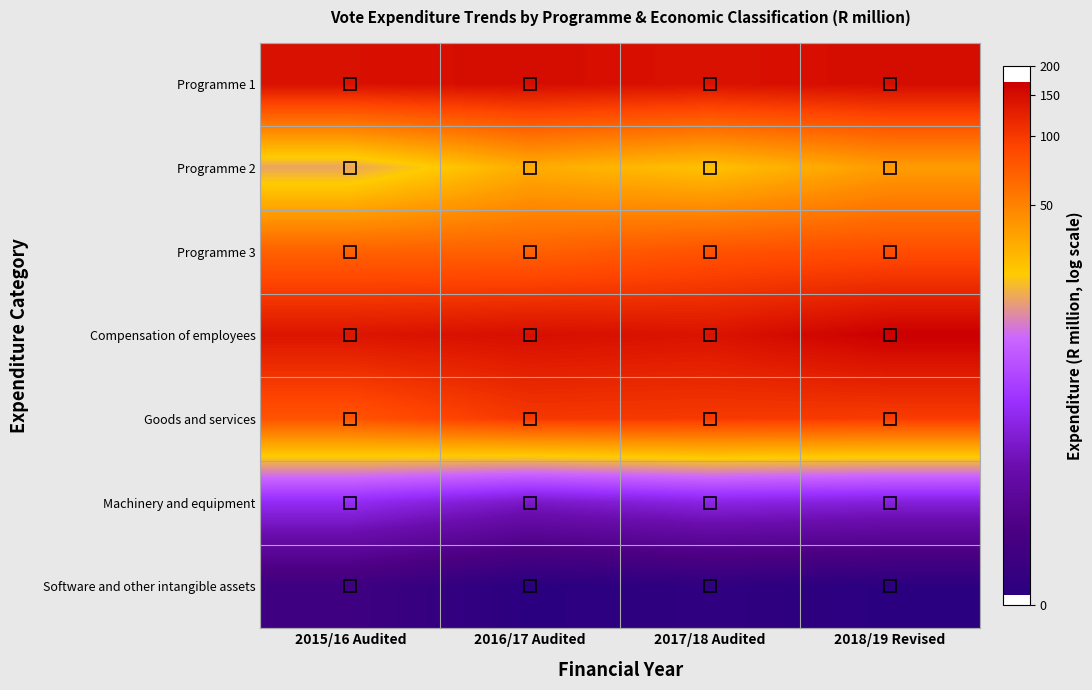

Reading left to right, transcribe all the data shown in this chart.

Programme 1: 2015/16 Audited=5.0	2016/17 Audited=5.0	2017/18 Audited=5.0	2018/19 Revised=5.0
Programme 2: 2015/16 Audited=3.0	2016/17 Audited=3.5	2017/18 Audited=3.4	2018/19 Revised=3.7
Programme 3: 2015/16 Audited=4.2	2016/17 Audited=4.2	2017/18 Audited=4.4	2018/19 Revised=4.4
Compensation of employees: 2015/16 Audited=4.9	2016/17 Audited=5.0	2017/18 Audited=5.0	2018/19 Revised=5.2
Goods and services: 2015/16 Audited=4.4	2016/17 Audited=4.6	2017/18 Audited=4.6	2018/19 Revised=4.6
Machinery and equipment: 2015/16 Audited=1.9	2016/17 Audited=1.6	2017/18 Audited=1.8	2018/19 Revised=1.7
Software and other intangible assets: 2015/16 Audited=0.5	2016/17 Audited=0.1	2017/18 Audited=0.2	2018/19 Revised=0.1